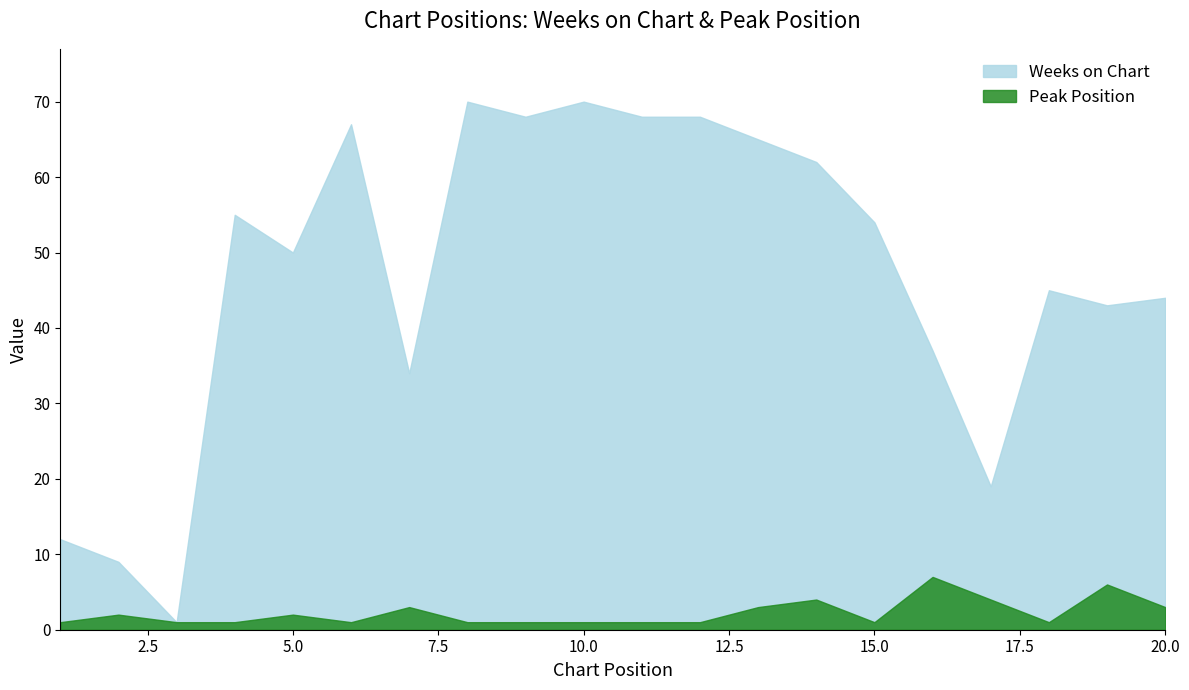

What is the minimum value for Weeks on Chart?

1